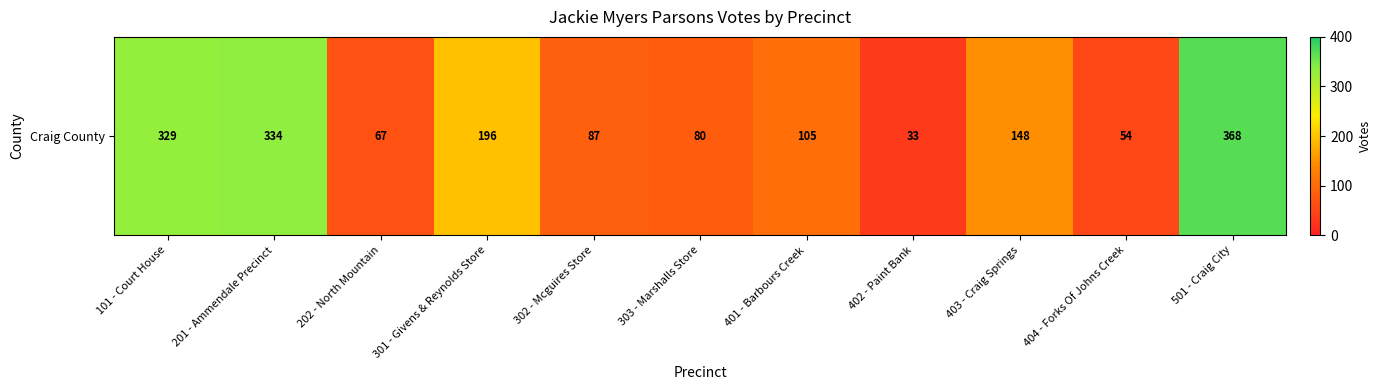

The value at 202 - North Mountain is 67. True or false?

True